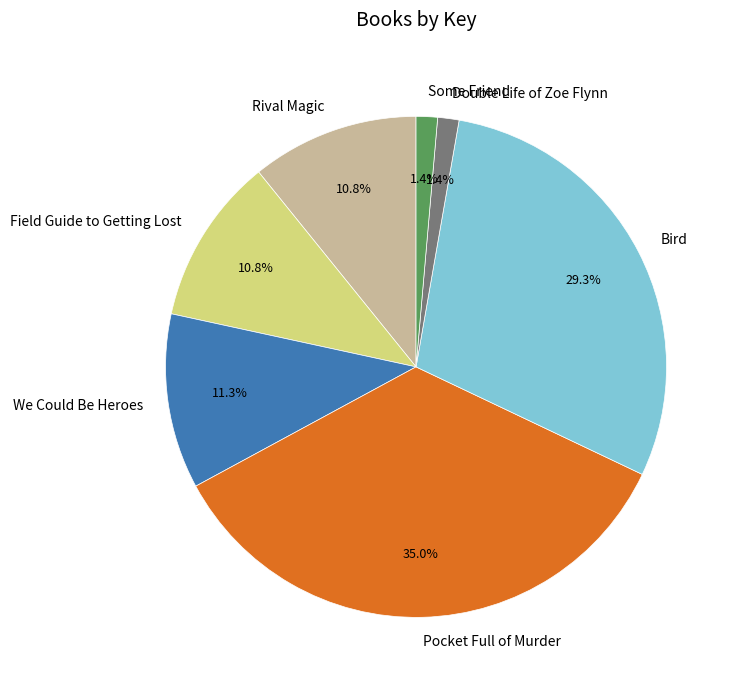

The Some Friend slice represents 13% of the pie. True or false?

False